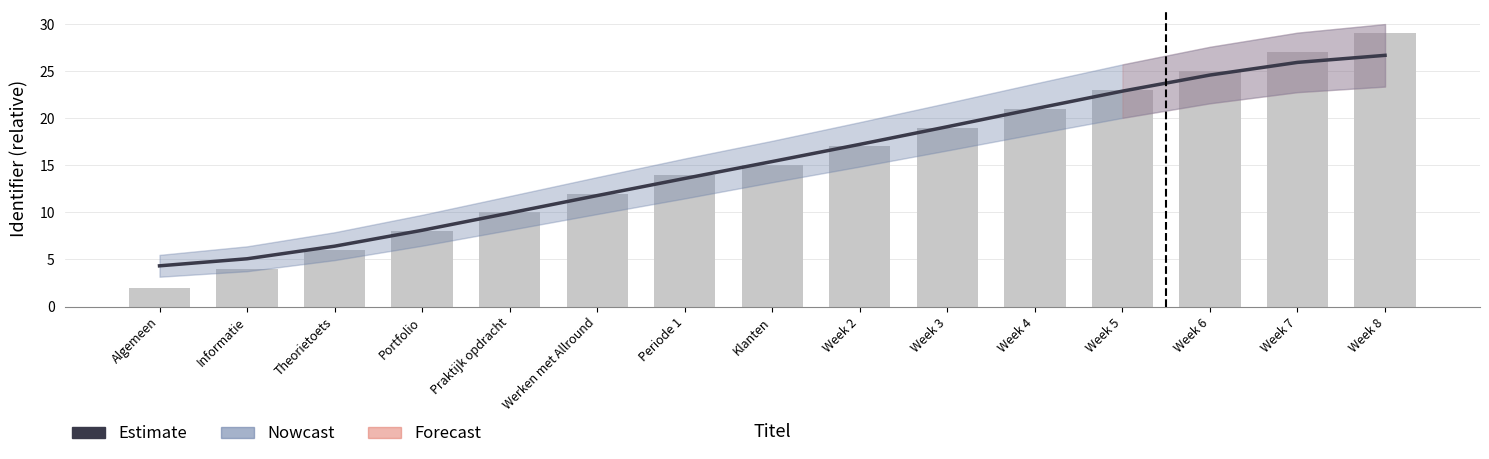

At which category is the sum across all series the highest?

Week 8